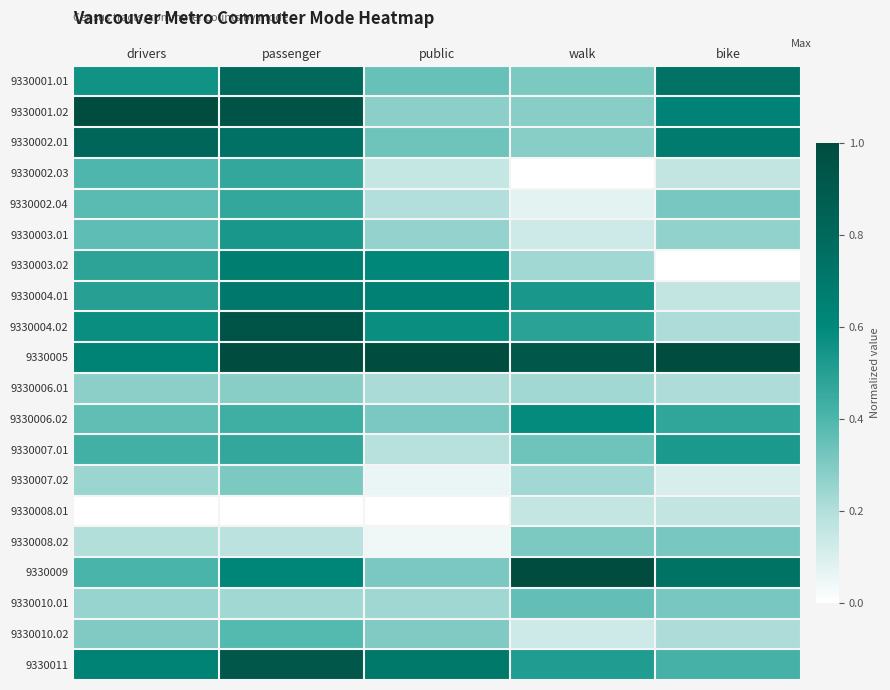

Between public and bike, which series saw the biggest shift?

9330003.02